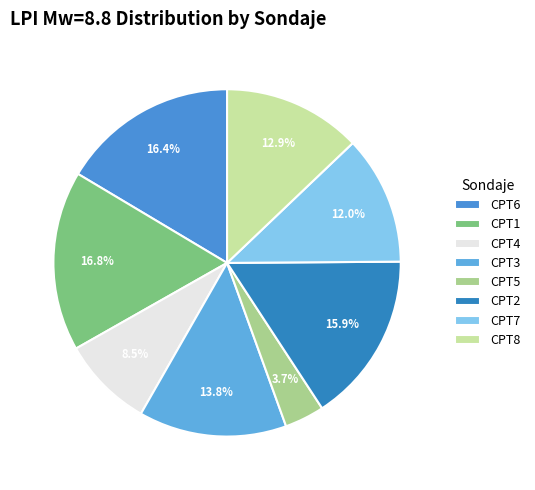

Is CPT6 the majority of the pie?

No